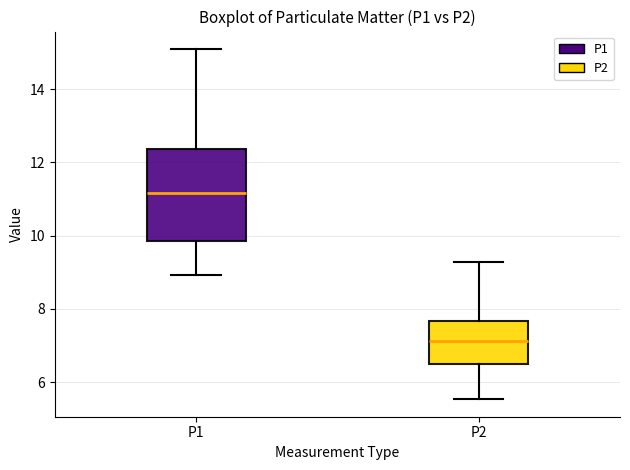

Which box has the highest median line?

P1